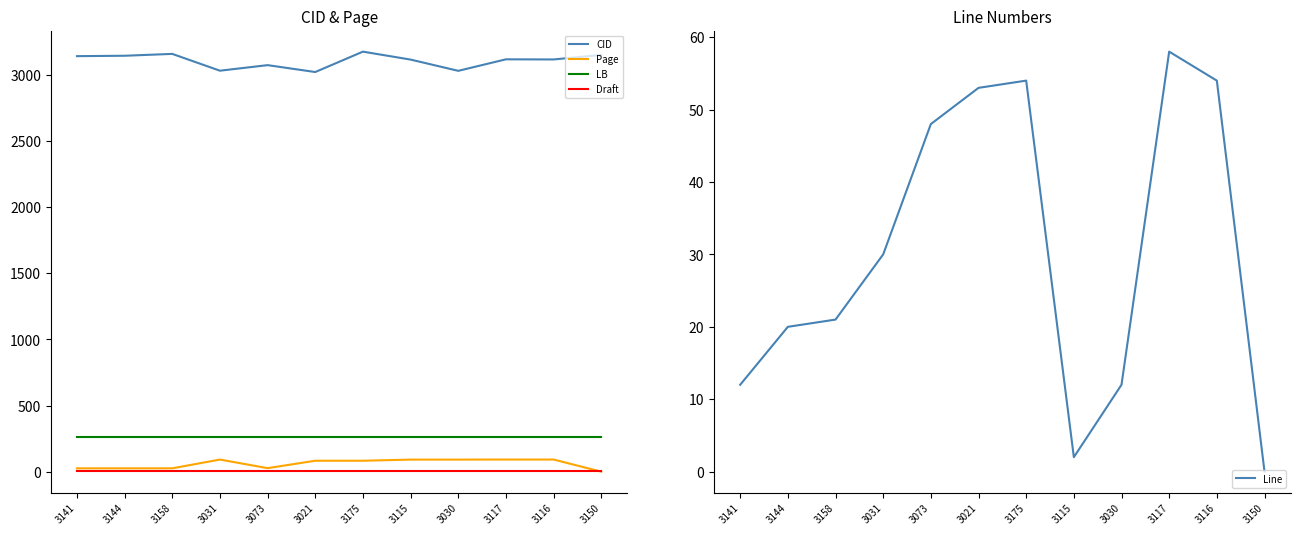

Is the value of Line at 3030 greater than the value of CID at 3141?

No